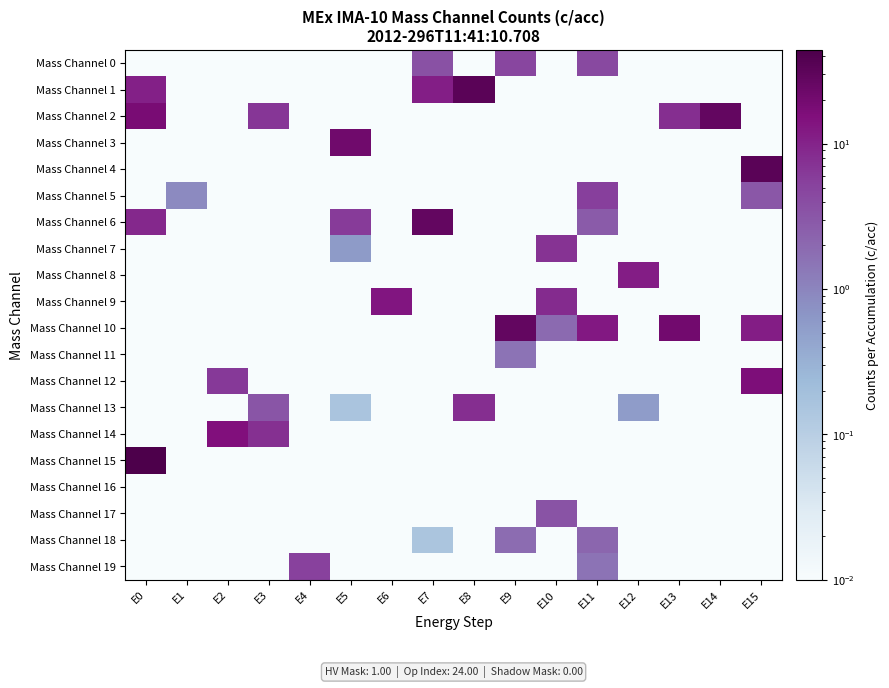

What is the spread (max minus min) of values at E12?

11.2